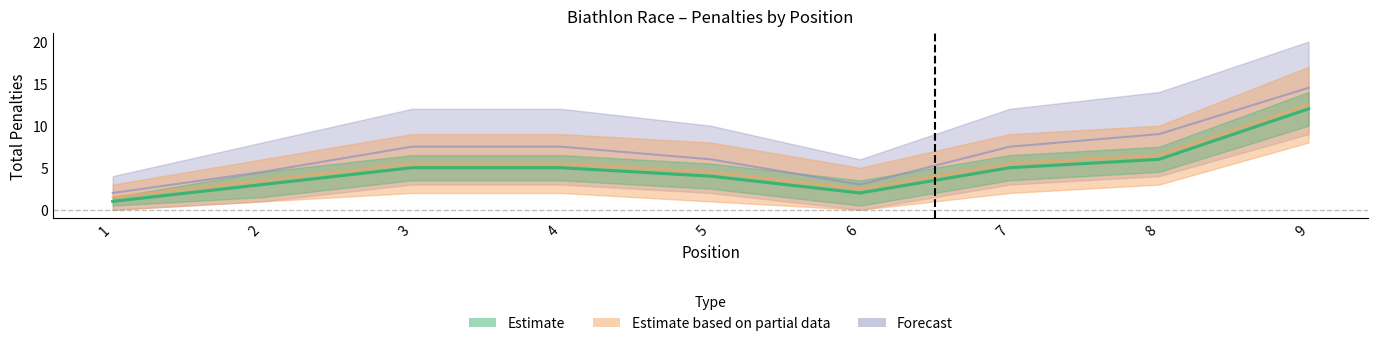

How many interior local valleys (lower than both neighbors) does the data have?

1